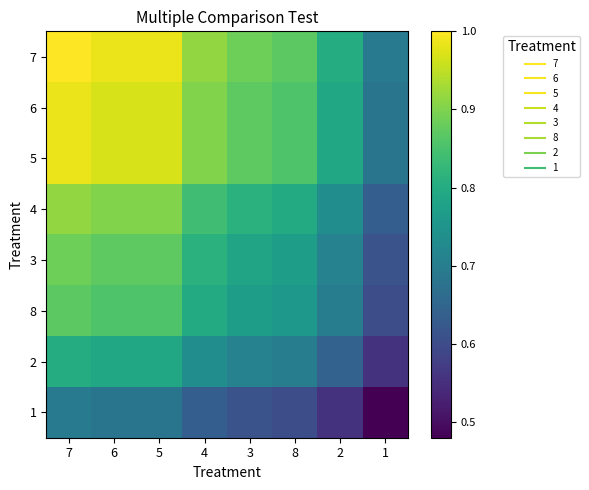

Reading left to right, list all the values displayed in this chart.

7: 7=1.0	6=1.0	5=1.0	4=0.9	3=0.9	8=0.9	2=0.8	1=0.7
6: 7=1.0	6=1.0	5=1.0	4=0.9	3=0.9	8=0.9	2=0.8	1=0.7
5: 7=1.0	6=1.0	5=1.0	4=0.9	3=0.9	8=0.9	2=0.8	1=0.7
4: 7=0.9	6=0.9	5=0.9	4=0.8	3=0.8	8=0.8	2=0.7	1=0.6
3: 7=0.9	6=0.9	5=0.9	4=0.8	3=0.8	8=0.8	2=0.7	1=0.6
8: 7=0.9	6=0.9	5=0.9	4=0.8	3=0.8	8=0.8	2=0.7	1=0.6
2: 7=0.8	6=0.8	5=0.8	4=0.7	3=0.7	8=0.7	2=0.6	1=0.6
1: 7=0.7	6=0.7	5=0.7	4=0.6	3=0.6	8=0.6	2=0.6	1=0.5